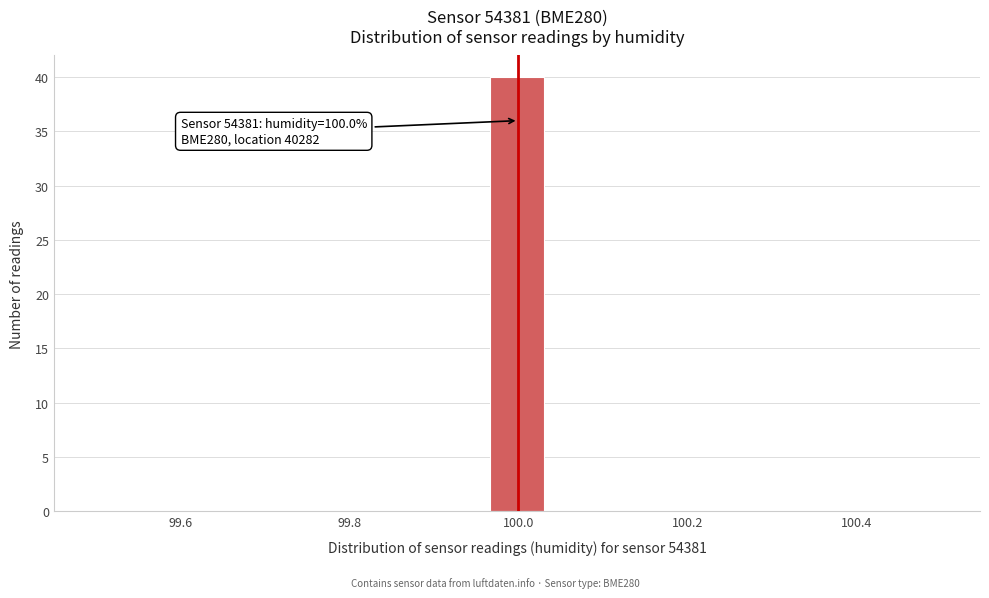

Around what value on the x-axis is the tallest bar? Give the approximate position of its centre, as read against the axis.

100.00